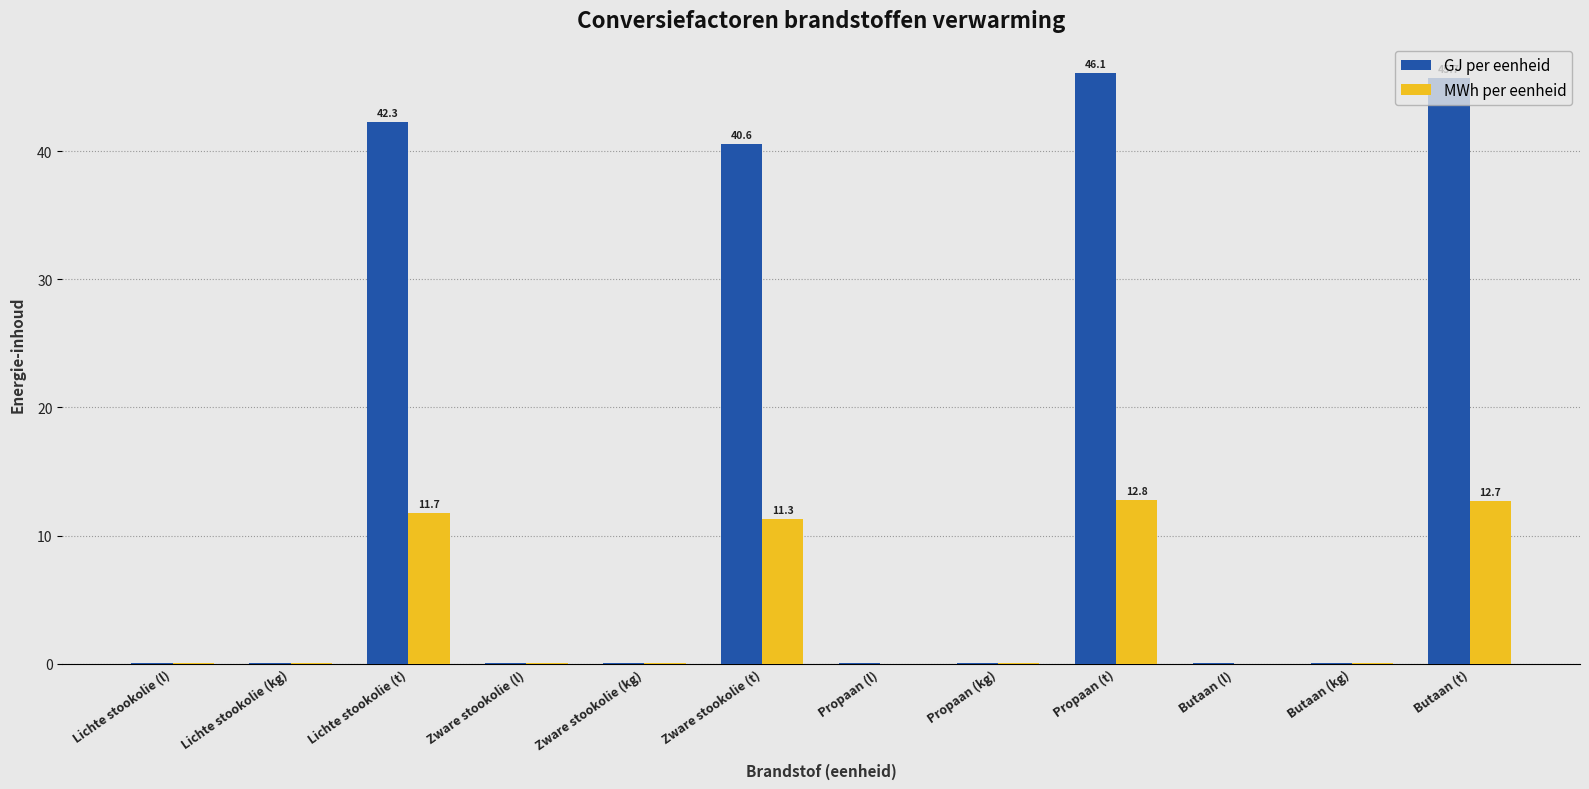

The value of MWh per eenheid at Zware stookolie (l) is 0.0. True or false?

True